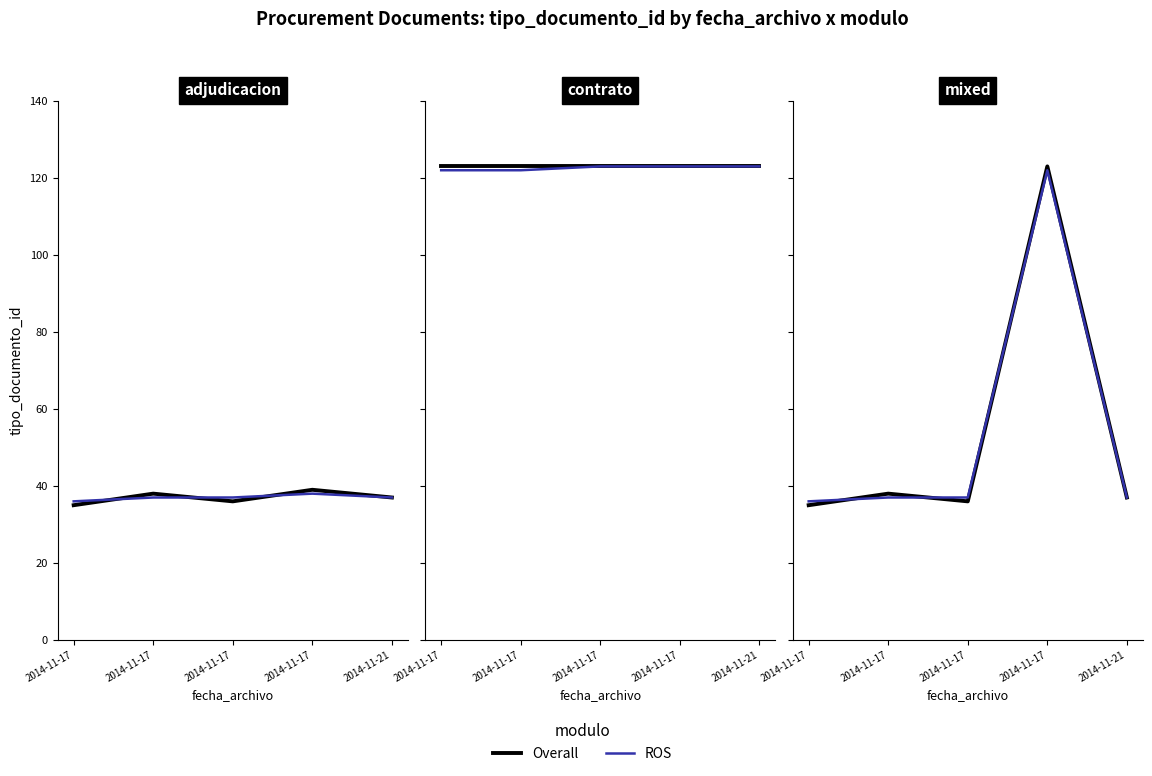

What is the sum of the ROS values at 2014-11-21 and 2014-11-17?

74